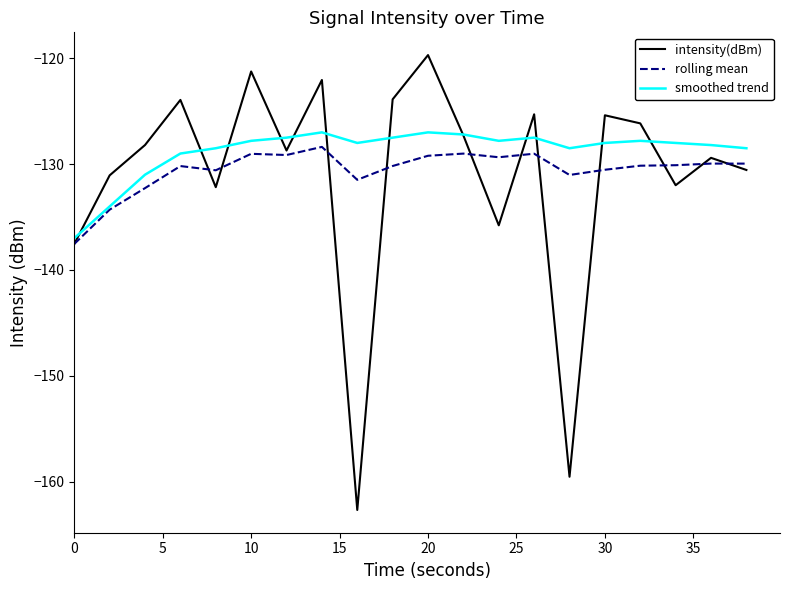

What is the smallest value displayed?

-162.7